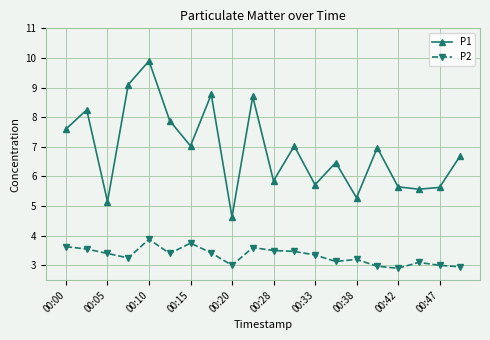

True or false: P1 and P2 intersect in this chart.

False